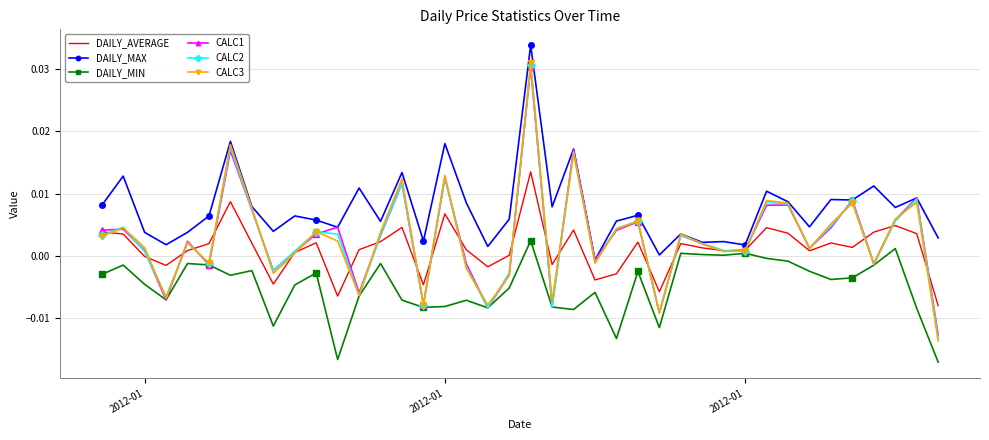

True or false: DAILY_MAX and DAILY_MIN cross at least once.

False